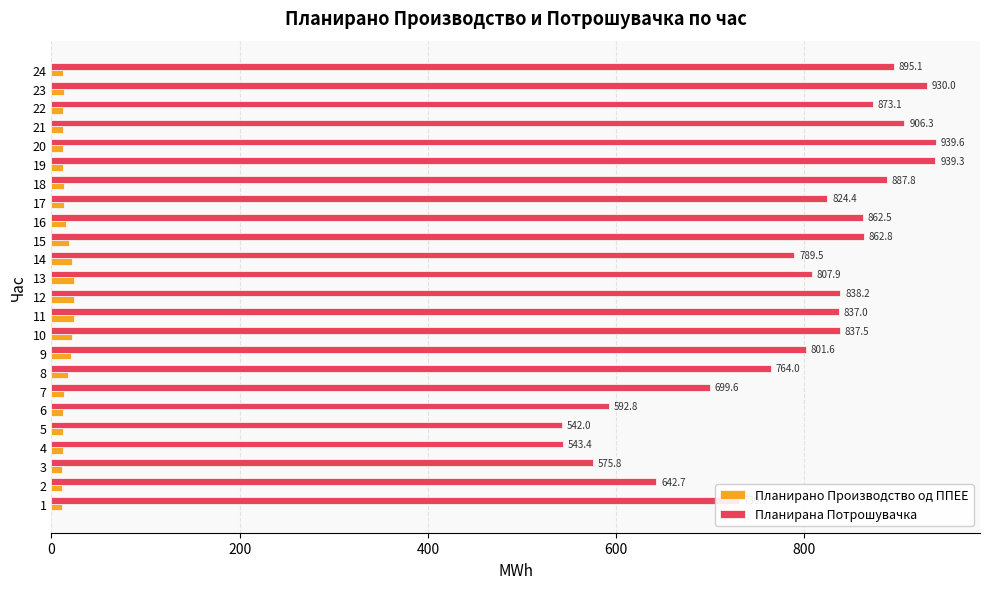

What is the sum of all Планирано Производство од ППЕЕ values?

373.7